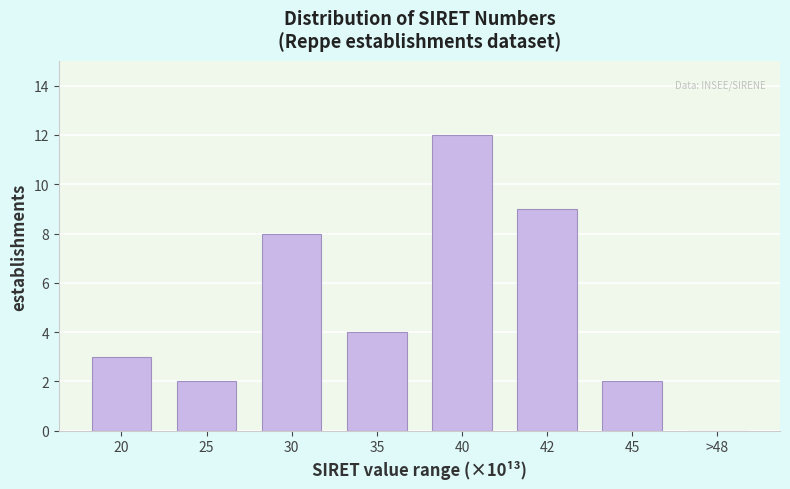

Reading left to right, extract all data points from this chart.

20=3	25=2	30=8	35=4	40=12	42=9	45=2	>48=0